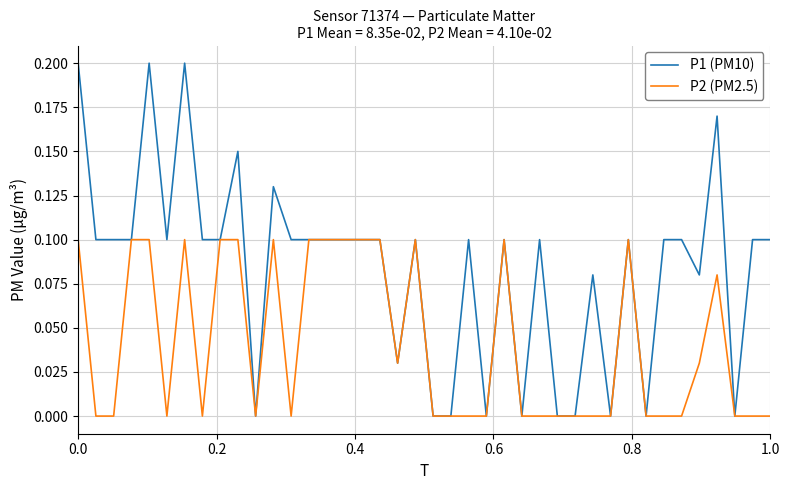

Rank the series by their average value, from lowest to highest.

P2 (PM2.5), P1 (PM10)